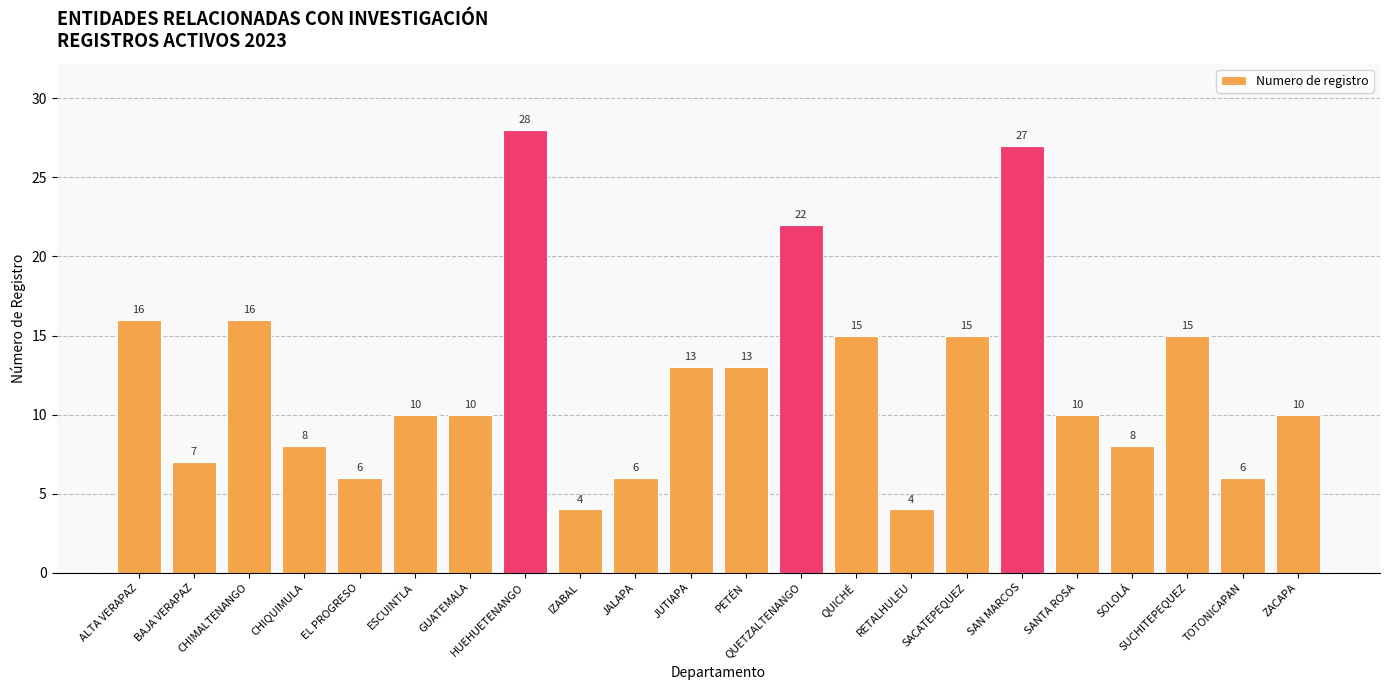

How many categories are shown in the chart?

22